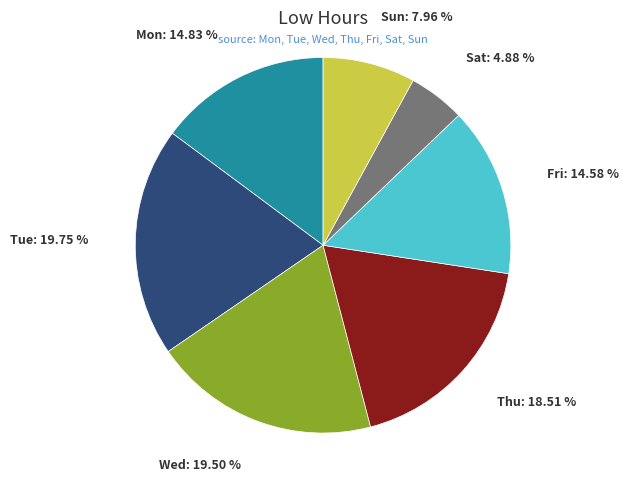

How many slices are in this pie chart?

7